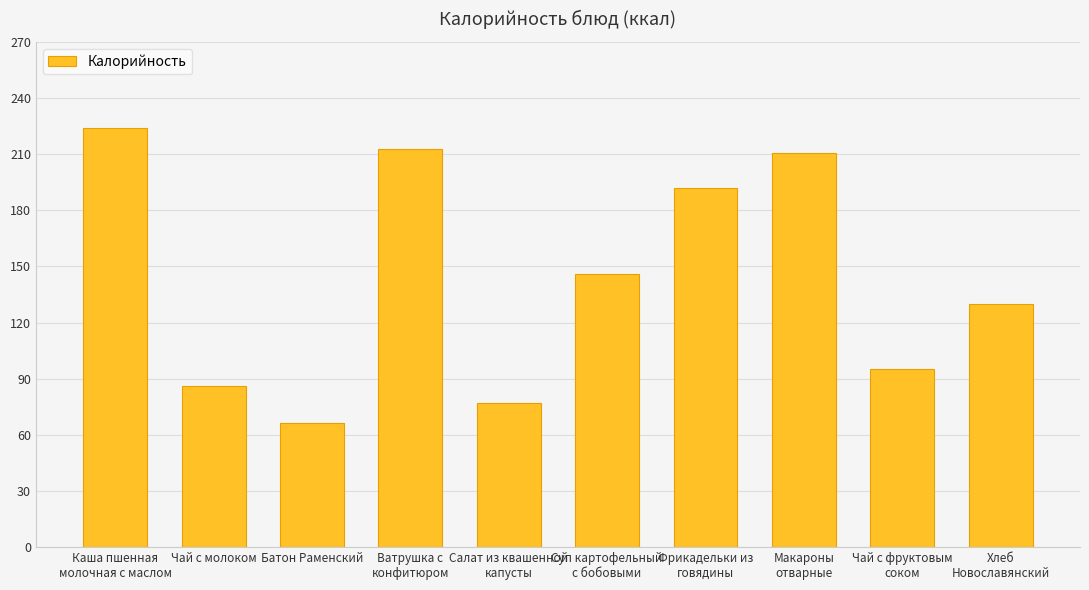

Are the bars grouped side by side (vs. stacked)?

No